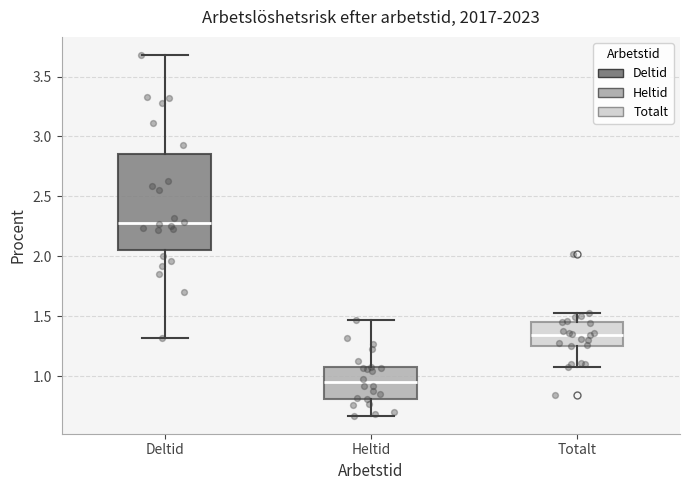

Comparing the boxes themselves (not the whiskers), which one is the tallest?

Deltid